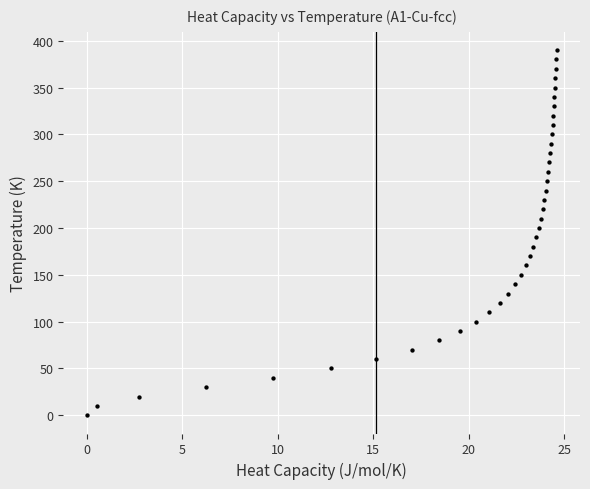

What is the range of Y values (max minus min)?

390